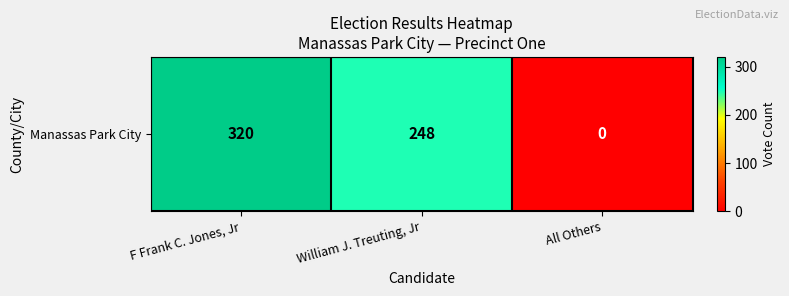

Approximately how many times larger is the value at F Frank C. Jones, Jr compared to William J. Treuting, Jr?

1.3